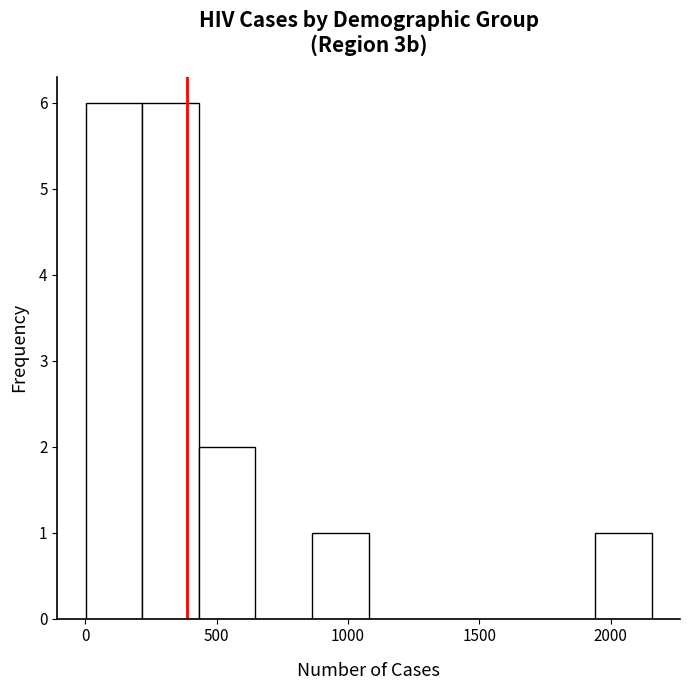

Reading left to right, list every bar in this chart as the range it spans on the x-axis followed by its height. Neither the bar edges nor the heights are printed on the chart, so give them approximately, as read against the axes.

0 to 200: 6
200 to 450: 6
450 to 650: 2
650 to 850: 0
850 to 1100: 1
1100 to 1300: 0
1300 to 1500: 0
1500 to 1750: 0
1750 to 1950: 0
1950 to 2150: 1